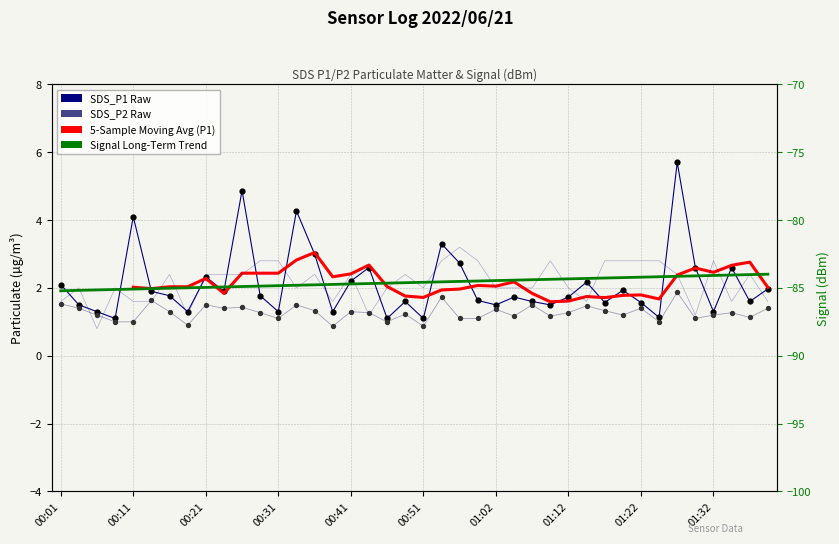

Which series contains the highest Y value?

SDS_P1 Raw